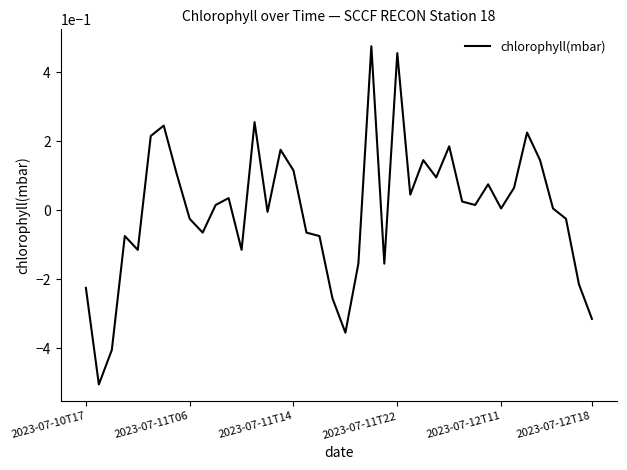

What is the smallest value displayed?

-0.5